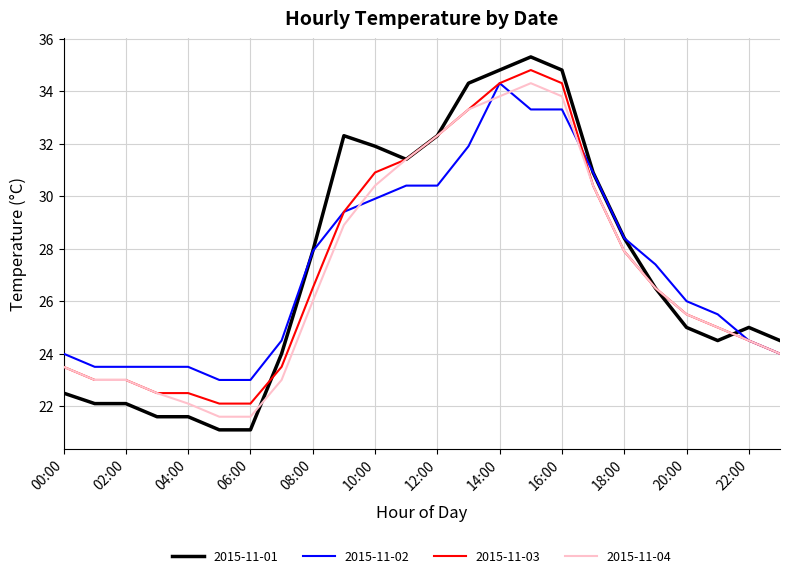

What is the greatest value displayed?

35.3